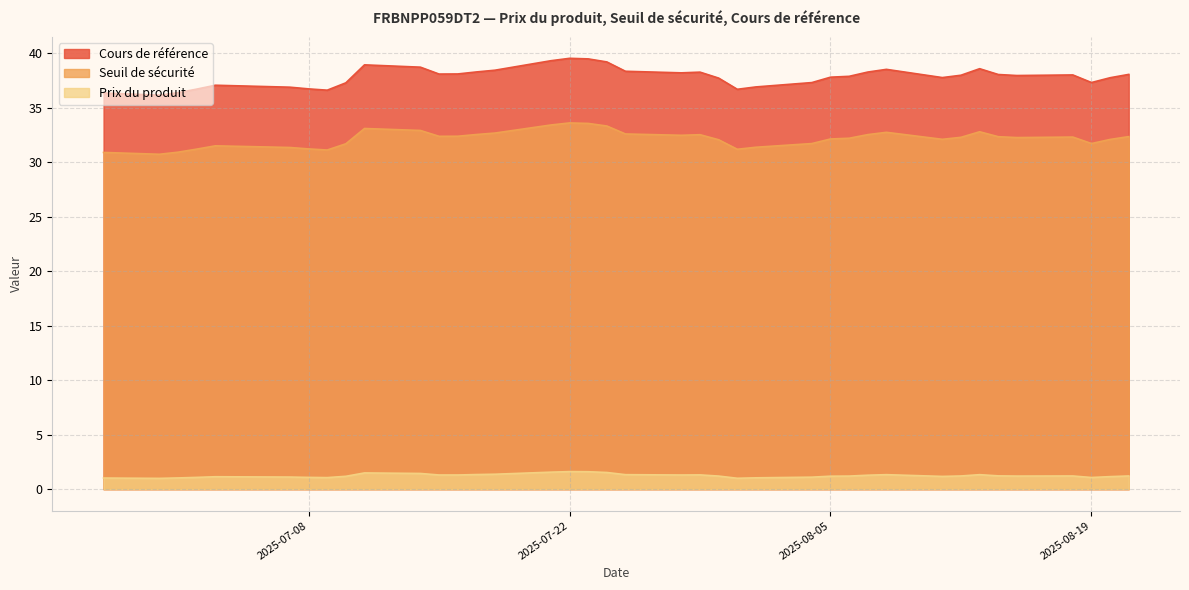

What is the difference between the highest and lowest values at 2025-07-16?

36.8